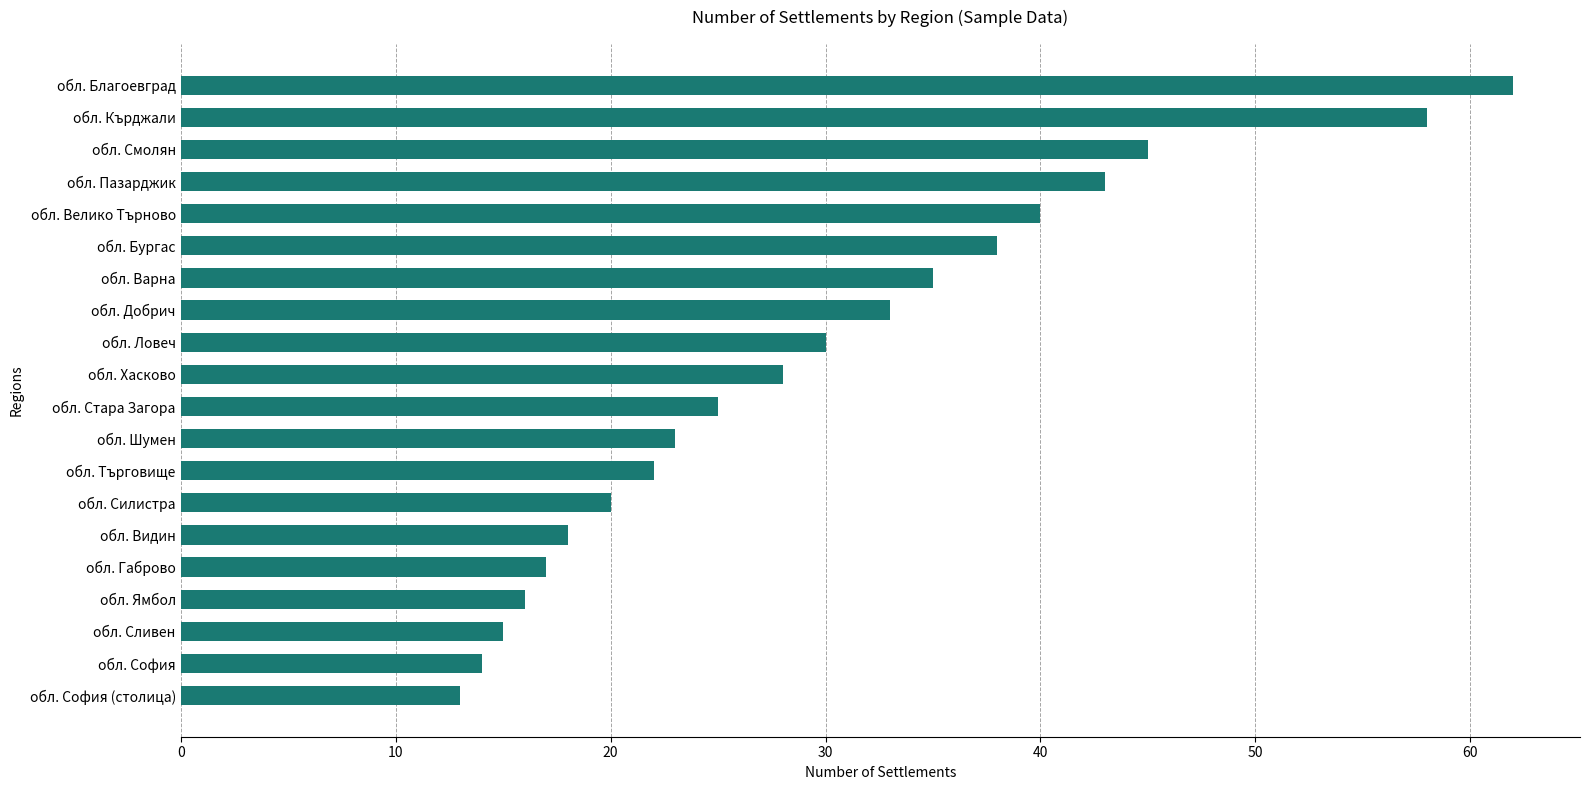

The chart shows a value of 58 at обл. Кърджали. True or false?

True